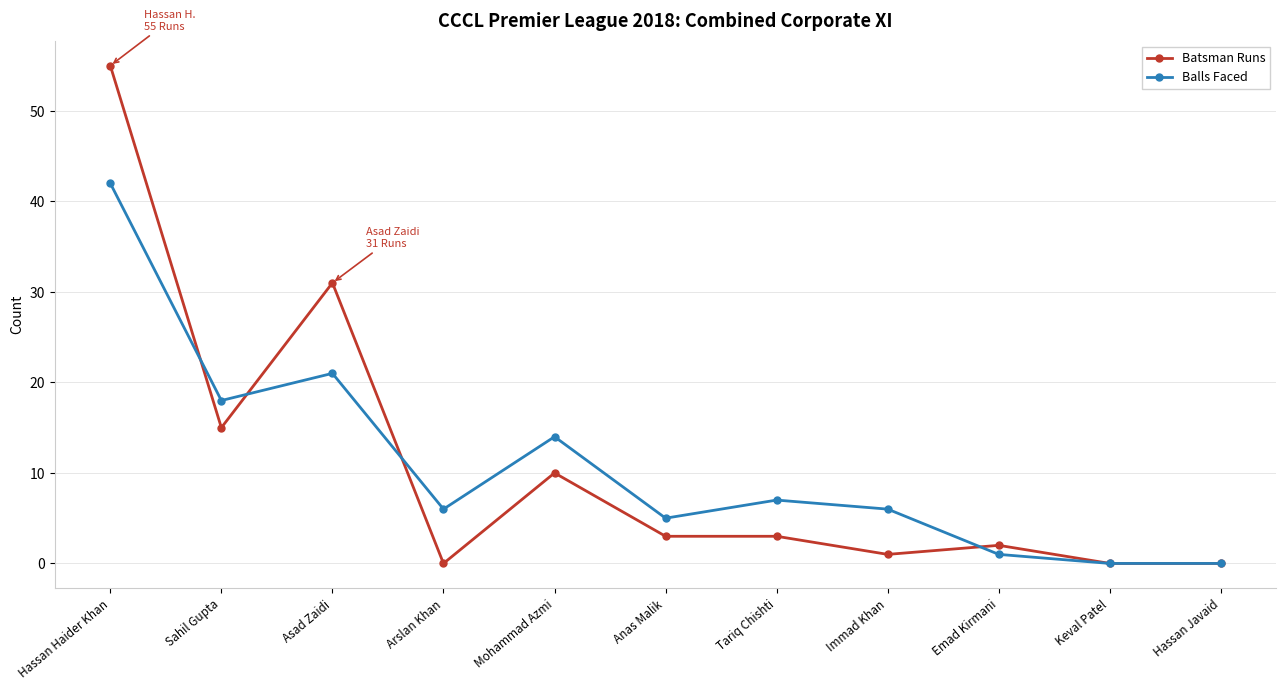

What is the greatest value displayed?

55